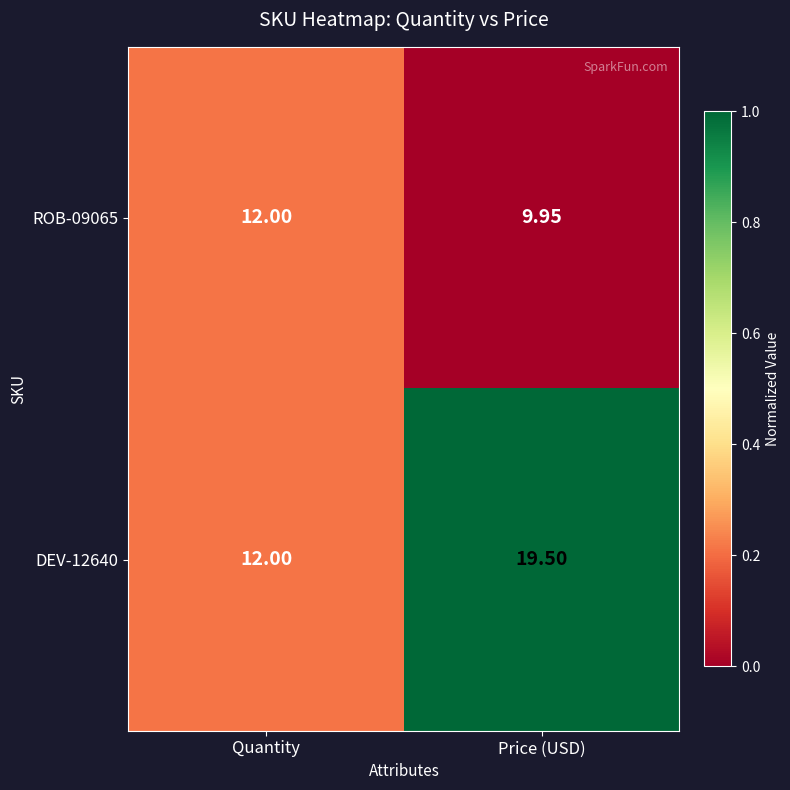

At which label does DEV-12640 first exceed 19?

Price (USD)